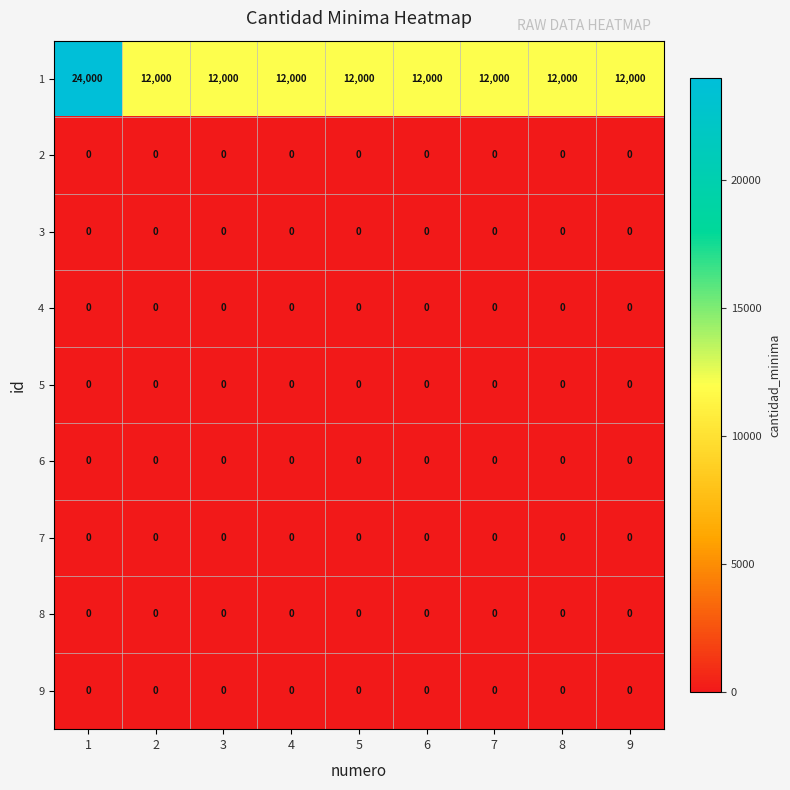

At how many categories does at least one series exceed 440?

9